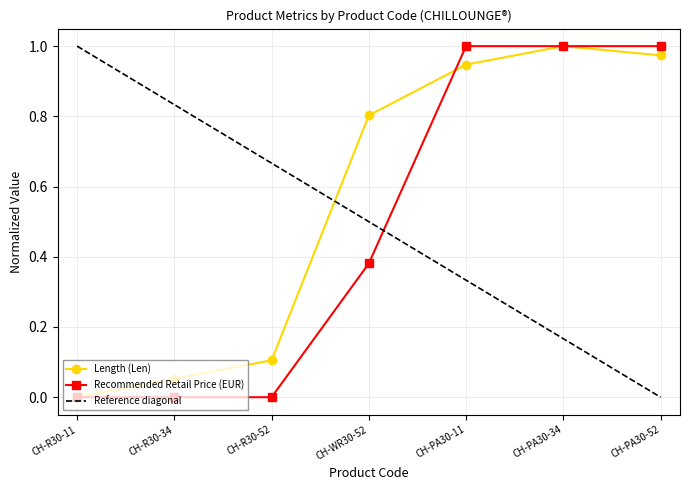

Is the value of Recommended Retail Price (EUR) at CH-R30-52 greater than the value of Length (Len) at CH-WR30-52?

No